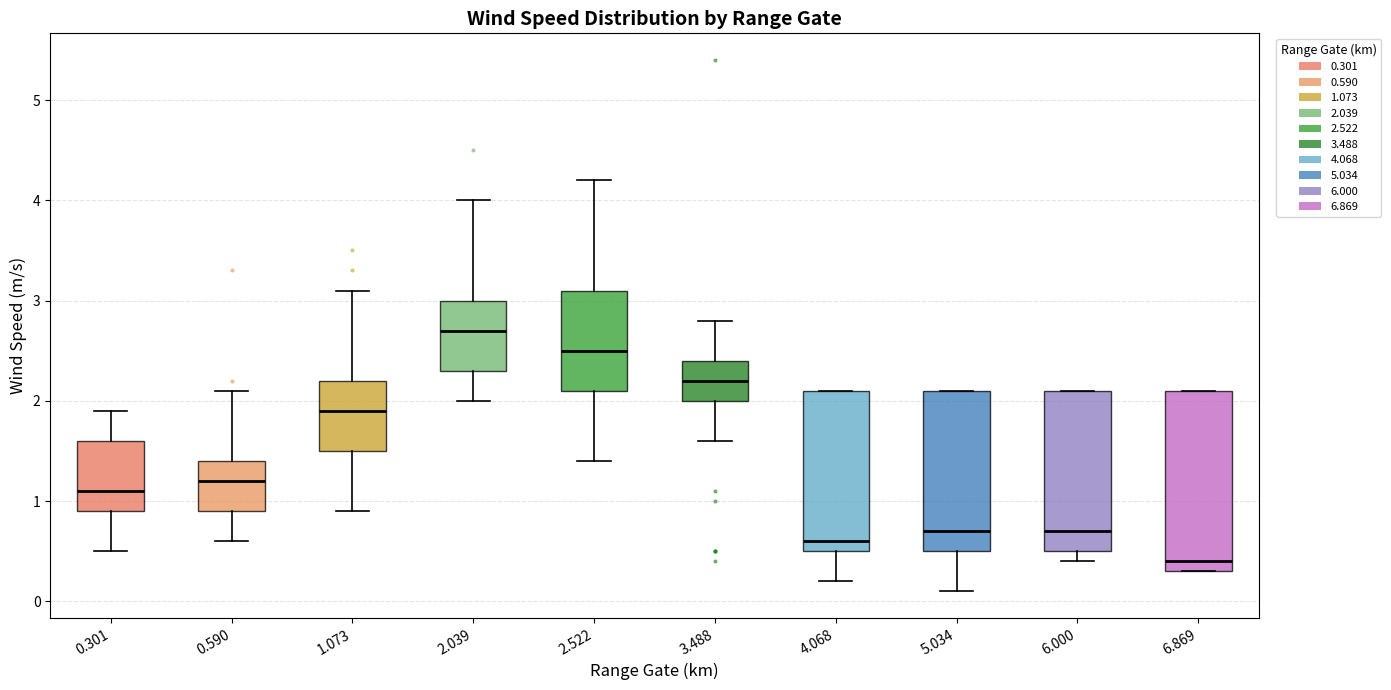

Where is the lower edge of the box at x = 3.488 on the y-axis? The values are not printed on the chart, so give them approximately, as read against the axis.

2.0